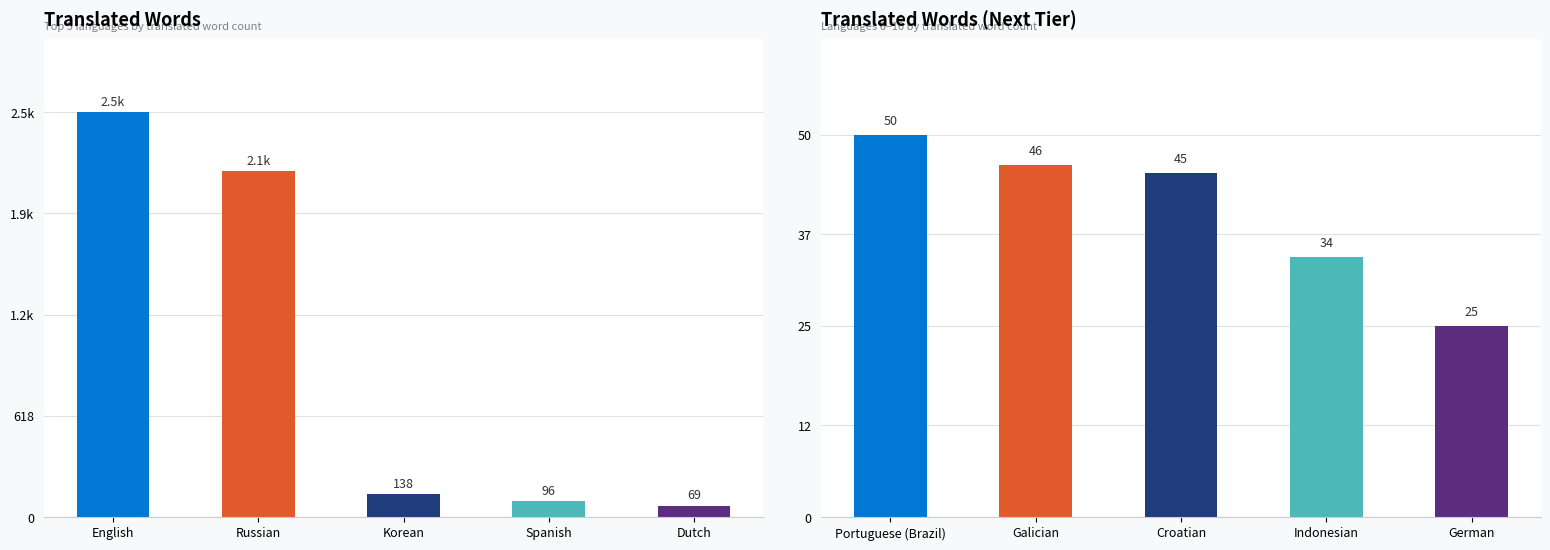

Between Galician and Indonesian, which is larger?

Galician